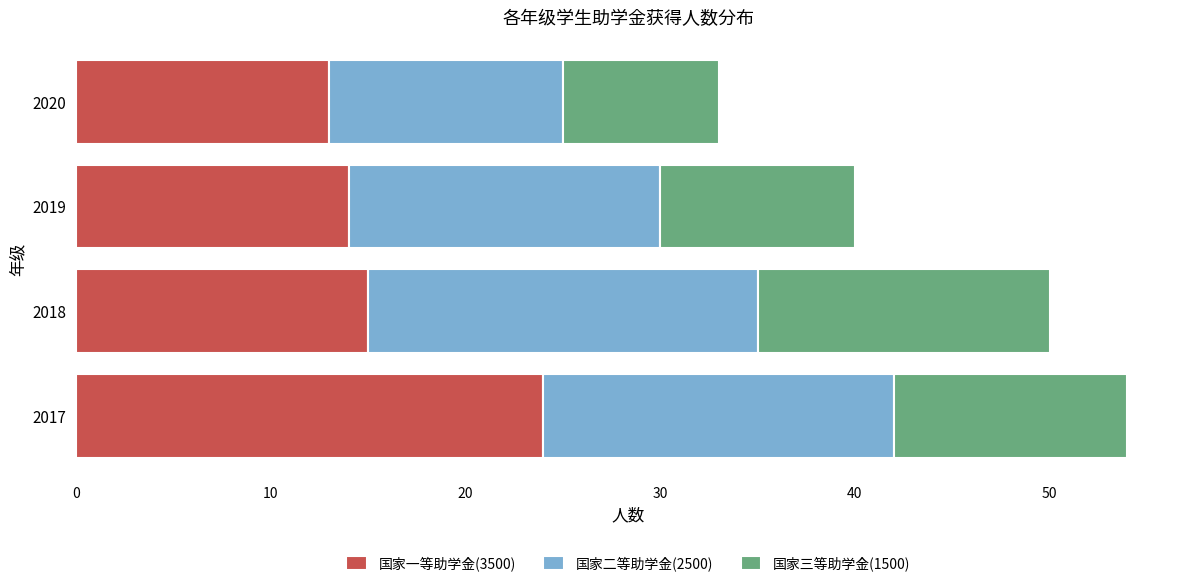

At which category is the sum across all series the highest?

2017